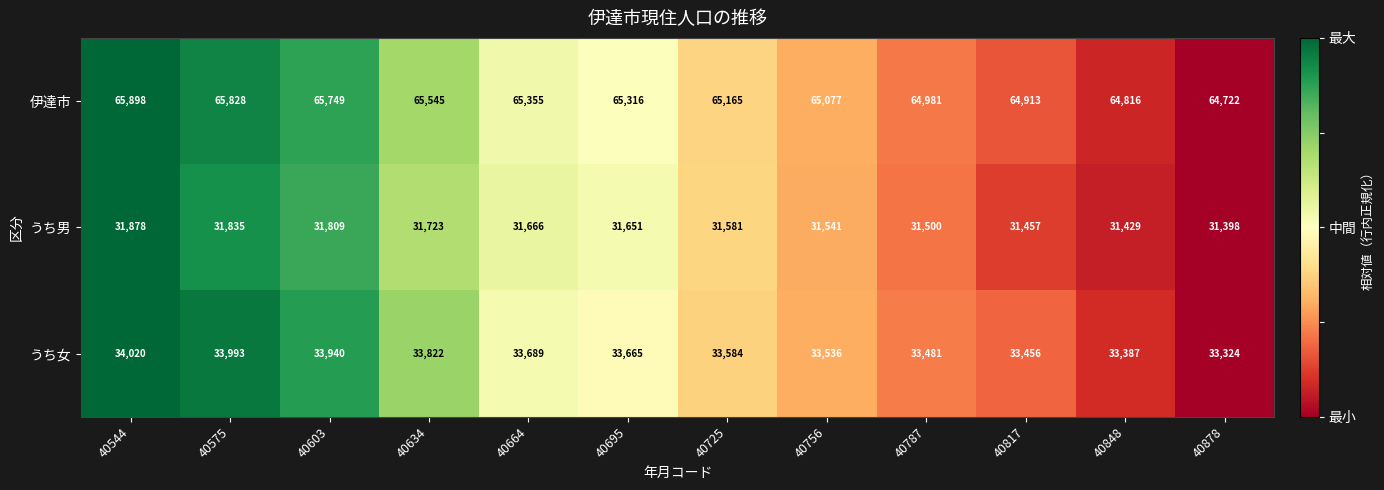

Rank the series at 40634 from lowest to highest value.

うち男, うち女, 伊達市